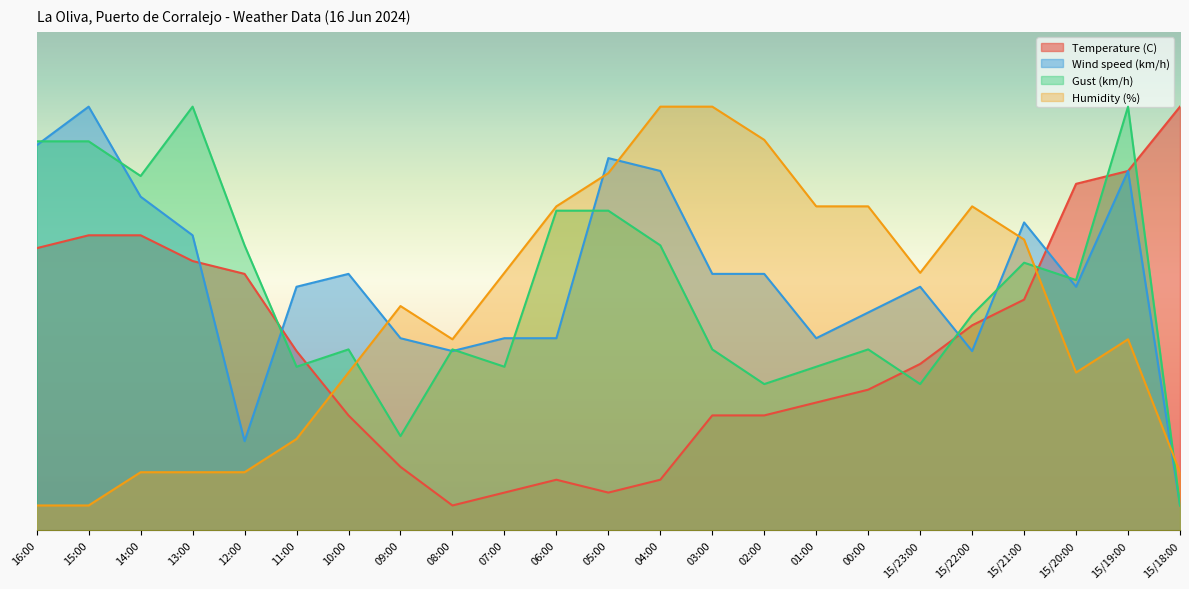

Which series ends up on top after the final intersection of Temperature (C) and Humidity (%)?

Temperature (C)